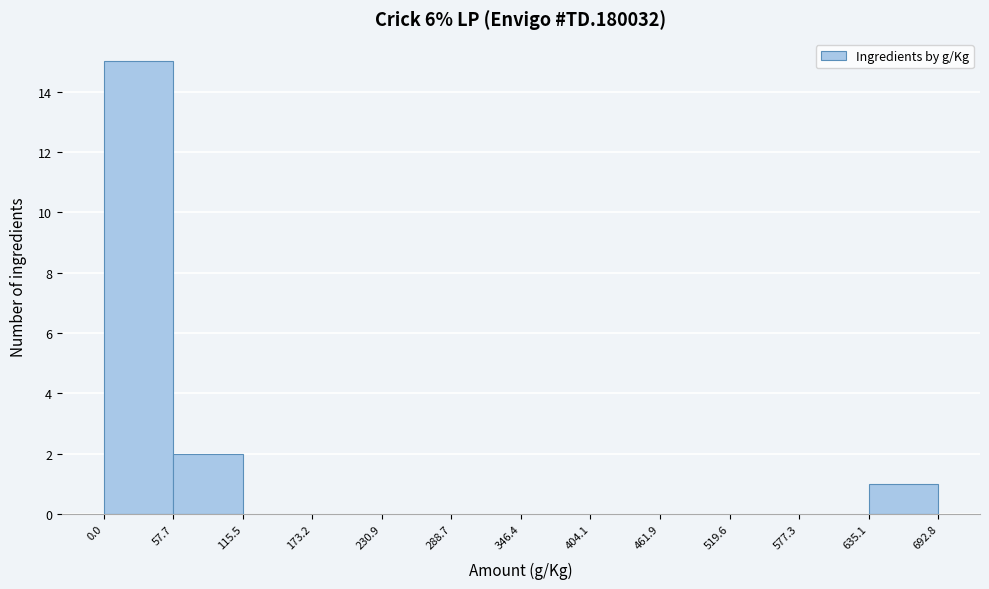

Reading left to right, list every bar in this chart as the range it spans on the x-axis followed by its height. The values are not printed on the chart, so give them approximately, as read against the axis.

0.0 to 57.7: 15
57.7 to 115.5: 2
115.5 to 173.2: 0
173.2 to 230.9: 0
230.9 to 288.7: 0
288.7 to 346.4: 0
346.4 to 404.1: 0
404.1 to 461.9: 0
461.9 to 519.6: 0
519.6 to 577.3: 0
577.3 to 635.1: 0
635.1 to 692.8: 1